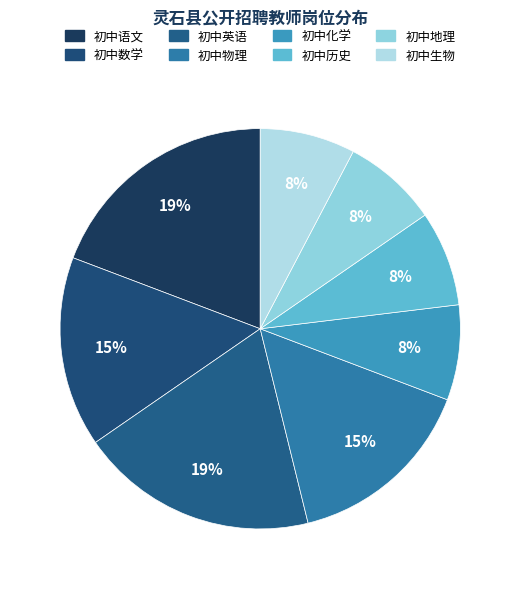

How many slices are in this pie chart?

8